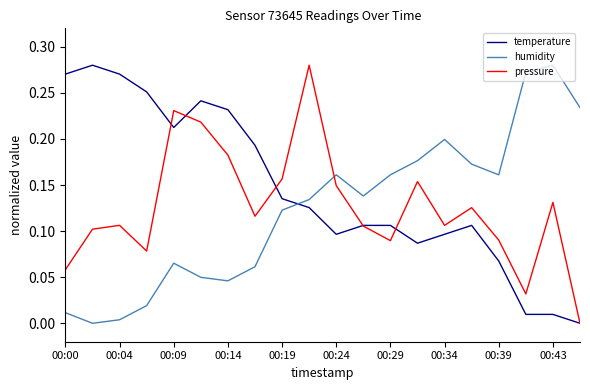

True or false: humidity and temperature cross at least once.

True